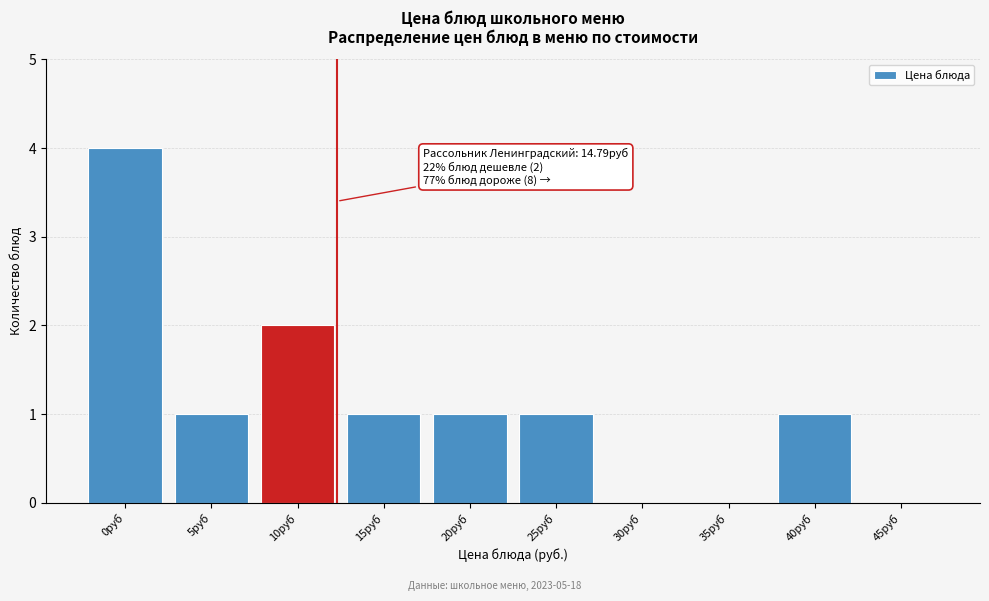

Reading left to right, transcribe all the data shown in this chart.

0руб=4	5руб=1	10руб=2	15руб=1	20руб=1	25руб=1	30руб=0	35руб=0	40руб=1	45руб=0